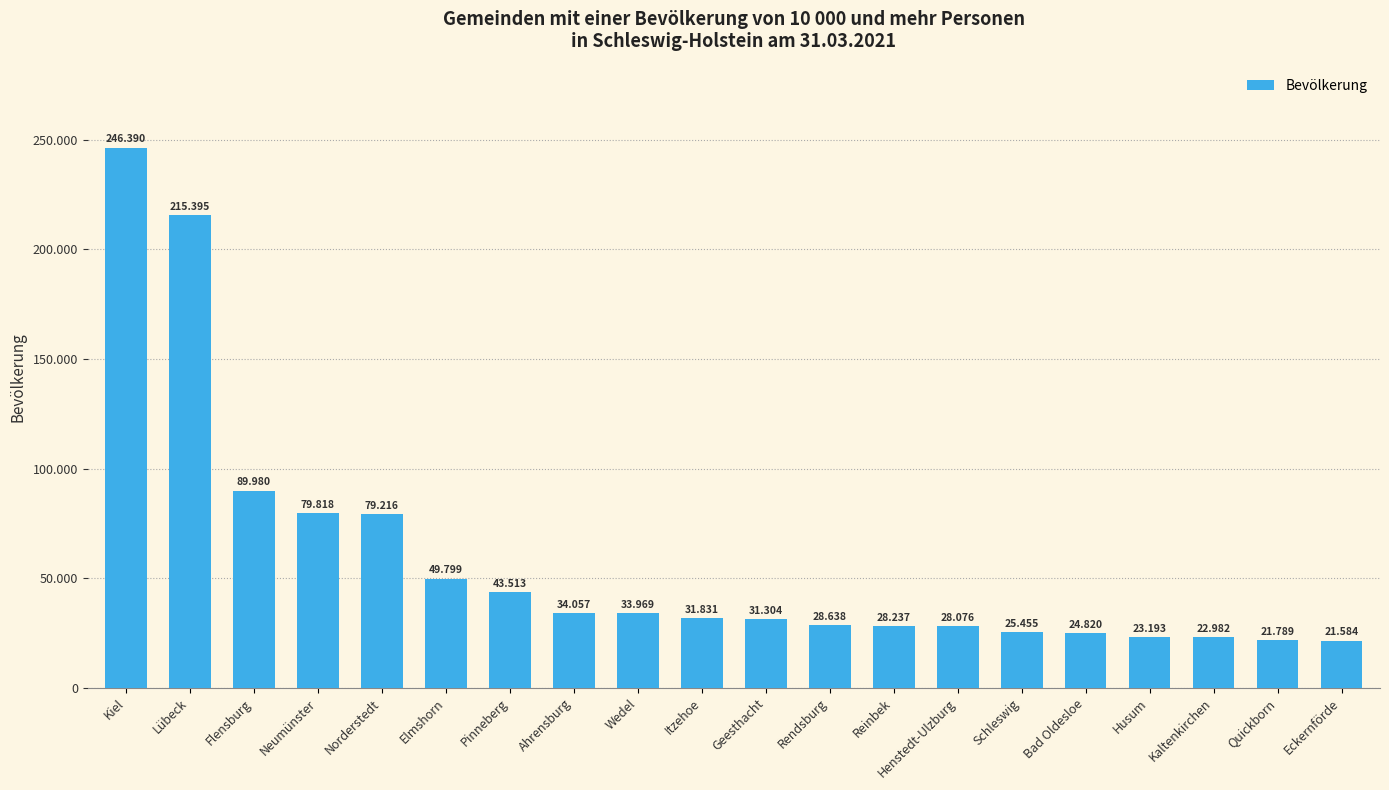

Does the chart contain any negative values?

No